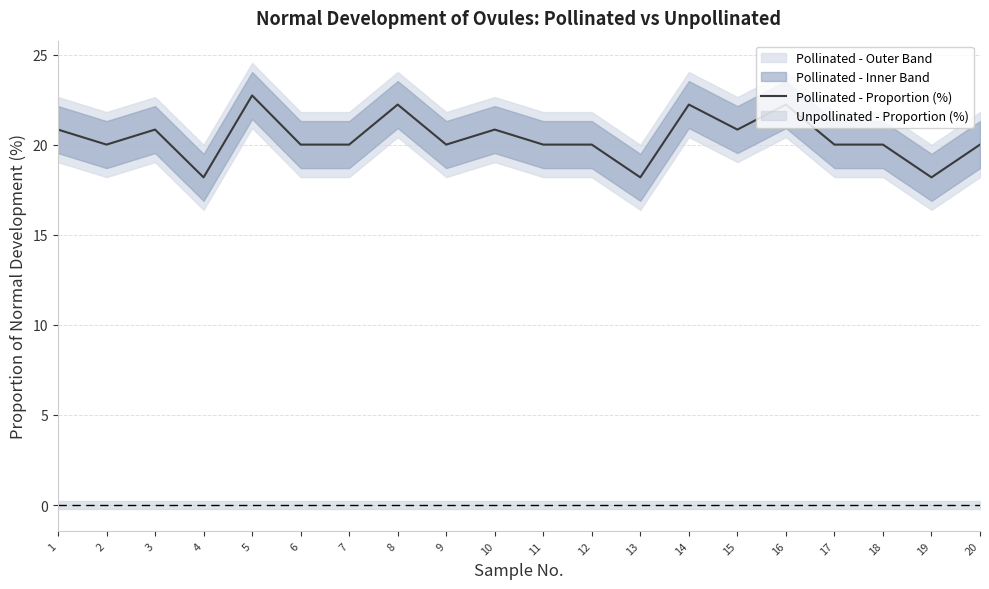

The value at 11 is 20.0. True or false?

True